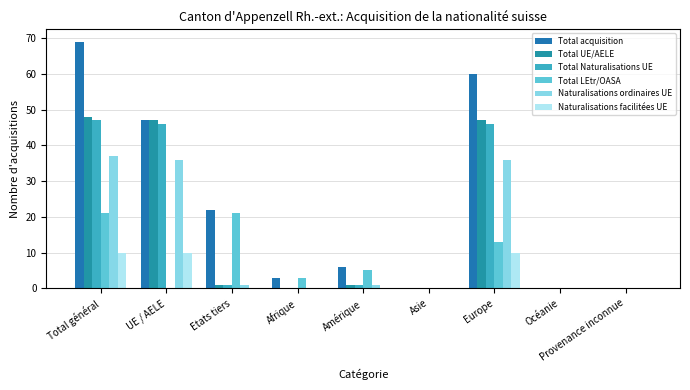

Reading left to right, transcribe all the data shown in this chart.

Total acquisition: Total général=69	UE / AELE=47	Etats tiers=22	Afrique=3	Amérique=6	Asie=0	Europe=60	Océanie=0	Provenance inconnue=0
Total UE/AELE: Total général=48	UE / AELE=47	Etats tiers=1	Afrique=0	Amérique=1	Asie=0	Europe=47	Océanie=0	Provenance inconnue=0
Total Naturalisations UE: Total général=47	UE / AELE=46	Etats tiers=1	Afrique=0	Amérique=1	Asie=0	Europe=46	Océanie=0	Provenance inconnue=0
Total LEtr/OASA: Total général=21	UE / AELE=0	Etats tiers=21	Afrique=3	Amérique=5	Asie=0	Europe=13	Océanie=0	Provenance inconnue=0
Naturalisations ordinaires UE: Total général=37	UE / AELE=36	Etats tiers=1	Afrique=0	Amérique=1	Asie=0	Europe=36	Océanie=0	Provenance inconnue=0
Naturalisations facilitées UE: Total général=10	UE / AELE=10	Etats tiers=0	Afrique=0	Amérique=0	Asie=0	Europe=10	Océanie=0	Provenance inconnue=0